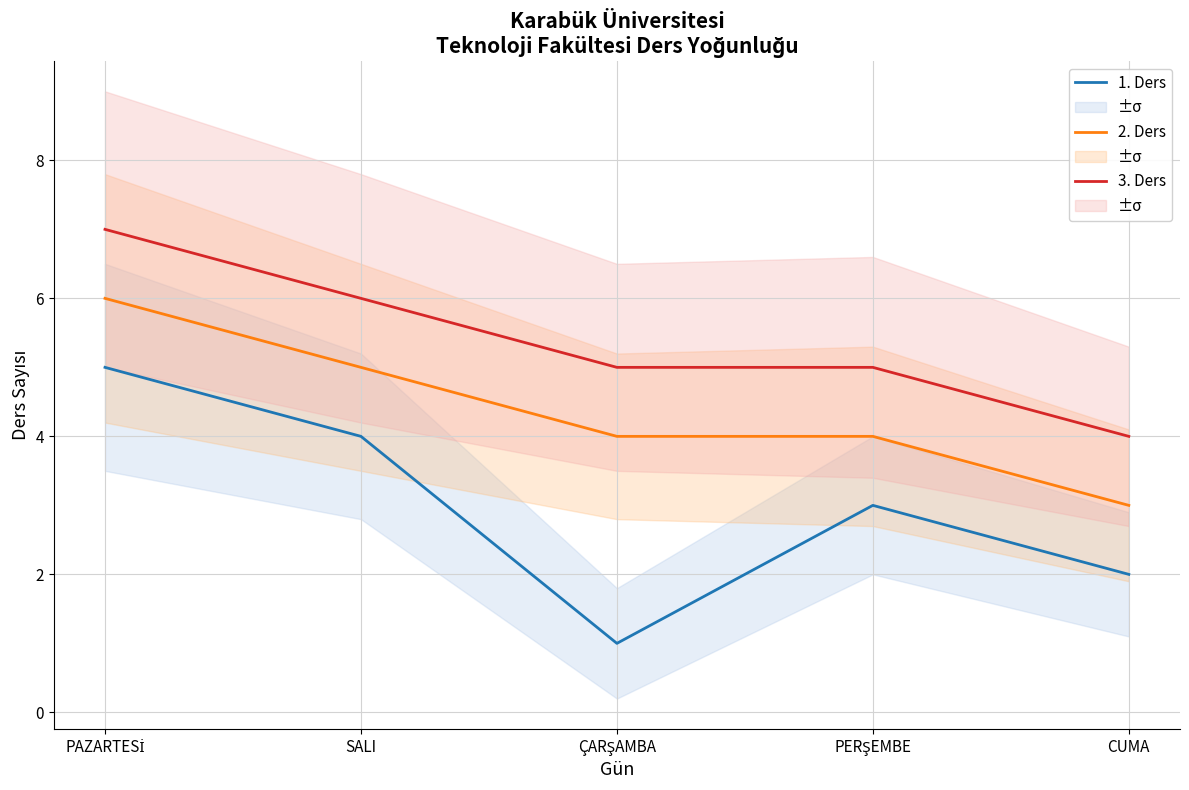

True or false: 3. Ders and 2. Ders cross at least once.

False